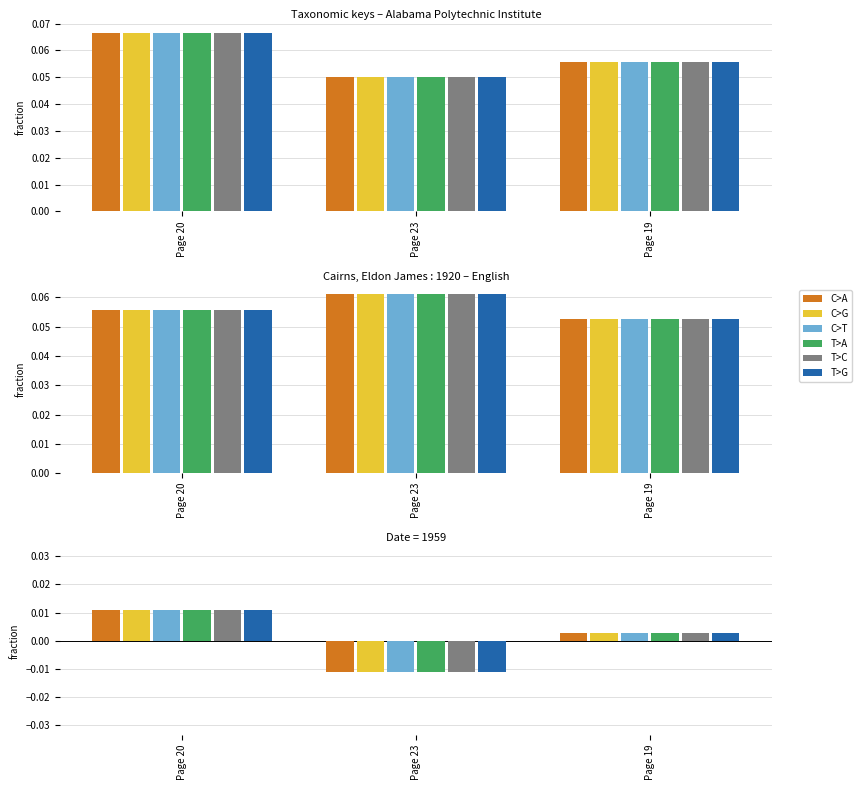

At Page 23, list the series in order from smallest to largest.

C>A, C>G, C>T, T>A, T>C, T>G